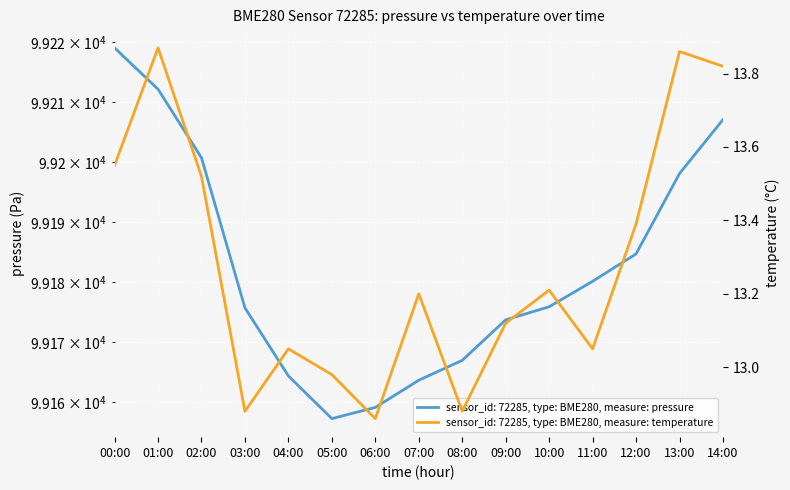

Does the chart display data point markers on the line(s)?

No